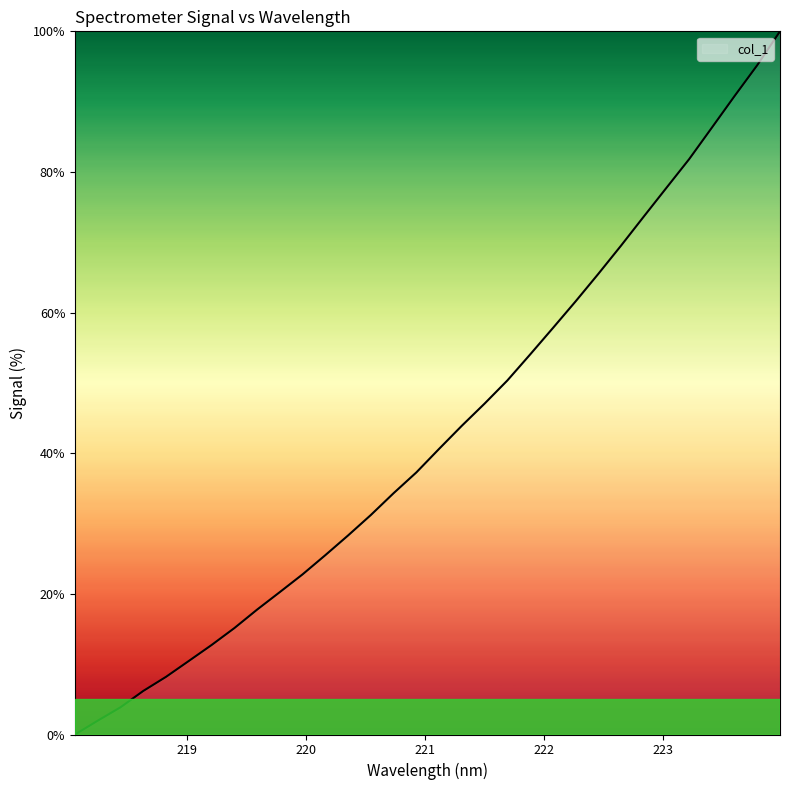

What is the maximum value shown in the chart?

100.0